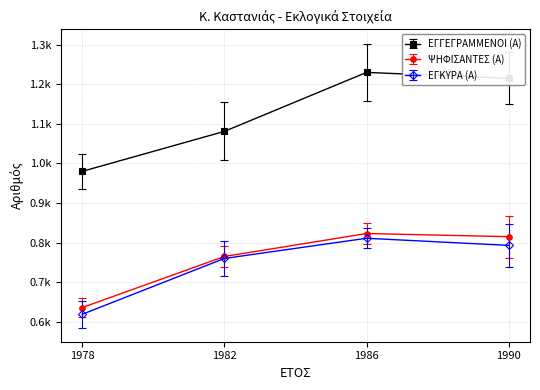

Which series has the largest range (max minus min)?

ΕΓΓΕΓΡΑΜΜΕΝΟΙ (Α)